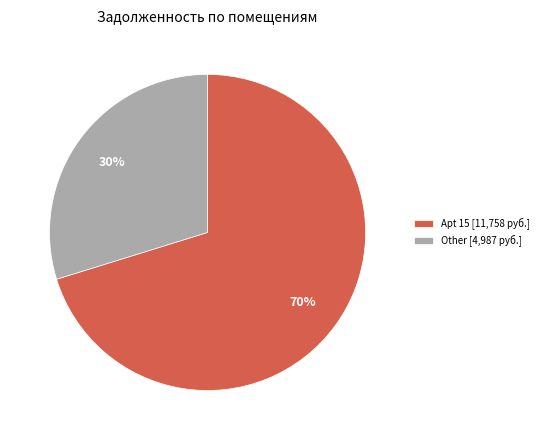

Is it true that Other [4,987 руб.] is 30% of the pie?

True